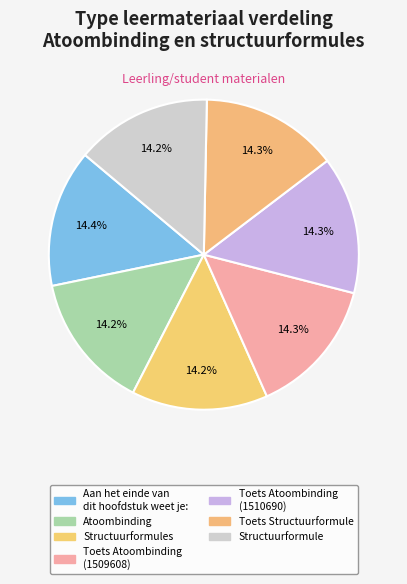

Count the number of slices in the pie.

7